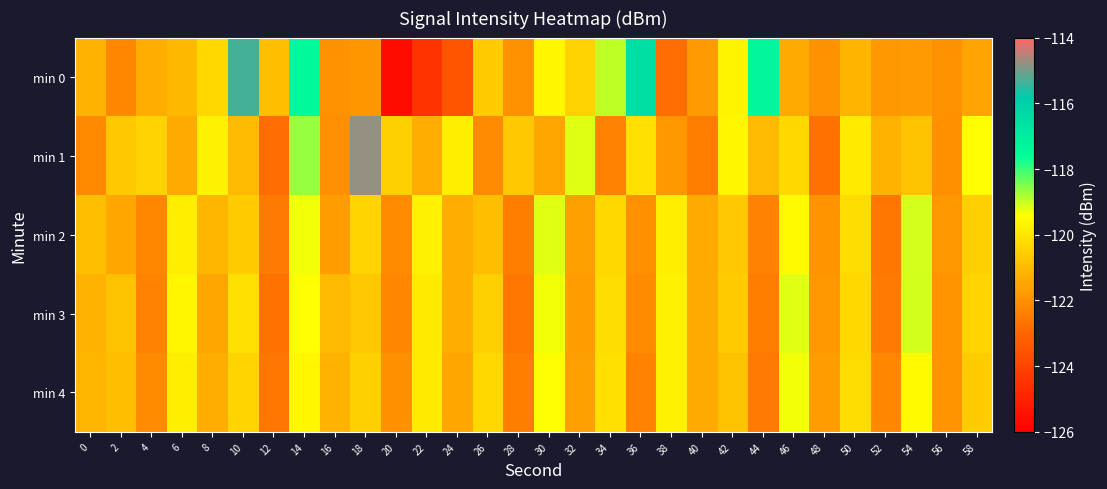

Reading left to right, transcribe all the data shown in this chart.

min 0: 0=-121.2	2=-122.2	4=-121.3	6=-121.1	8=-120.3	10=-115.3	12=-120.9	14=-117.4	16=-121.9	18=-121.8	20=-125.7	22=-124.5	24=-123.5	26=-120.6	28=-121.9	30=-119.6	32=-120.4	34=-118.9	36=-116.5	38=-122.8	40=-121.7	42=-119.7	44=-117.4	46=-121.4	48=-122.0	50=-121.1	52=-121.8	54=-121.7	56=-122.0	58=-121.5
min 1: 0=-122.1	2=-120.7	4=-120.5	6=-121.4	8=-119.7	10=-121.0	12=-122.8	14=-118.7	16=-122.1	18=-114.8	20=-120.5	22=-121.3	24=-119.8	26=-122.1	28=-120.7	30=-121.5	32=-119.2	34=-122.3	36=-120.1	38=-121.8	40=-122.4	42=-119.6	44=-121.0	46=-120.3	48=-122.7	50=-119.9	52=-121.2	54=-120.8	56=-122.0	58=-119.4
min 2: 0=-120.9	2=-121.5	4=-122.2	6=-119.8	8=-121.1	10=-120.6	12=-122.5	14=-119.3	16=-121.7	18=-120.4	20=-122.1	22=-119.7	24=-121.3	26=-120.9	28=-122.4	30=-119.2	32=-121.6	34=-120.3	36=-122.0	38=-119.8	40=-121.4	42=-120.7	44=-122.3	46=-119.5	48=-121.9	50=-120.2	52=-122.6	54=-119.1	56=-121.8	58=-120.5
min 3: 0=-121.2	2=-120.8	4=-122.3	6=-119.6	8=-121.5	10=-120.1	12=-122.7	14=-119.4	16=-121.0	18=-120.7	20=-122.2	22=-119.9	24=-121.3	26=-120.5	28=-122.6	30=-119.3	32=-121.7	34=-120.2	36=-122.1	38=-119.7	40=-121.4	42=-120.6	44=-122.4	46=-119.2	48=-121.8	50=-120.3	52=-122.5	54=-119.1	56=-121.9	58=-120.4
min 4: 0=-121.1	2=-120.9	4=-122.1	6=-119.8	8=-121.3	10=-120.4	12=-122.6	14=-119.6	16=-121.2	18=-120.5	20=-122.0	22=-119.9	24=-121.5	26=-120.3	28=-122.4	30=-119.4	32=-121.6	34=-120.1	36=-122.3	38=-119.7	40=-121.4	42=-120.8	44=-122.5	46=-119.3	48=-121.7	50=-120.2	52=-122.2	54=-119.5	56=-121.9	58=-120.6